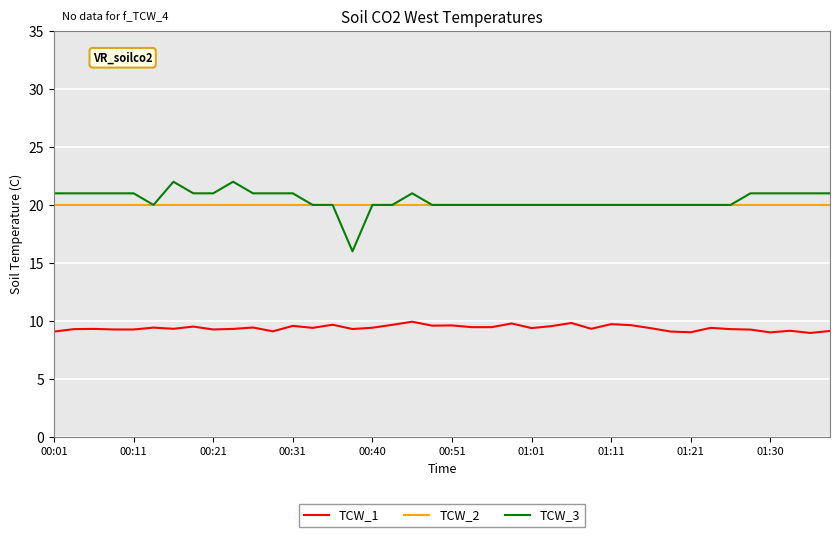

What is the maximum value shown in the chart?

22.0